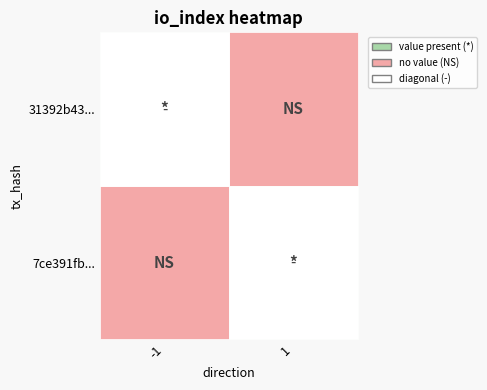

What is the sum of all 7ce391fbc43c26412efc5a5802ac838dce38f06 values?

3